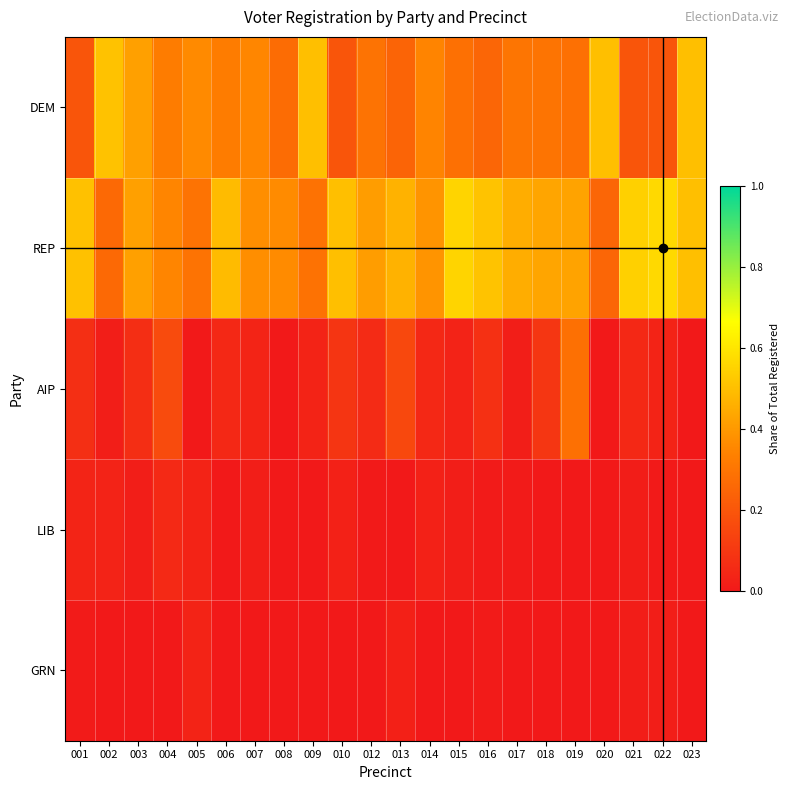

At which category is the sum across all series the highest?

019